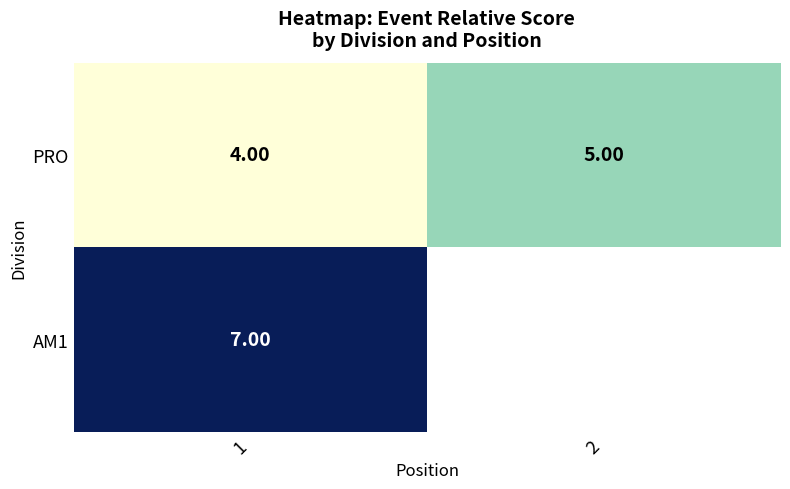

Rank the series at 1 from highest to lowest value.

AM1, PRO